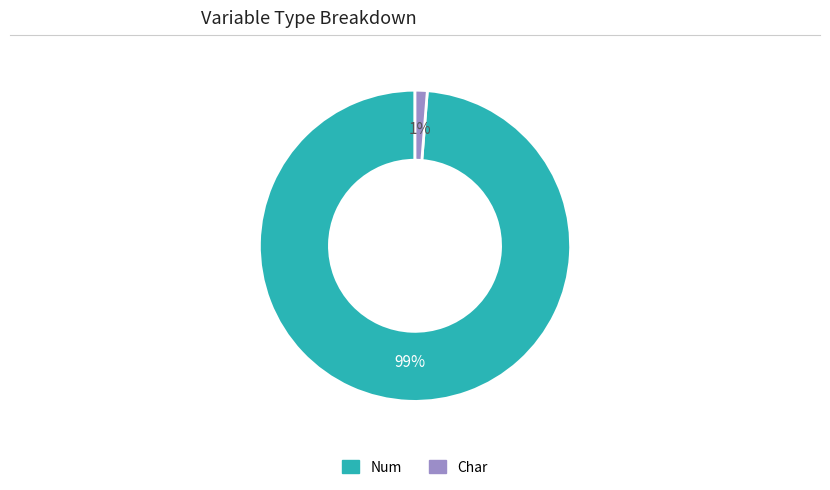

To the nearest percent, what is the average slice percentage?

50%